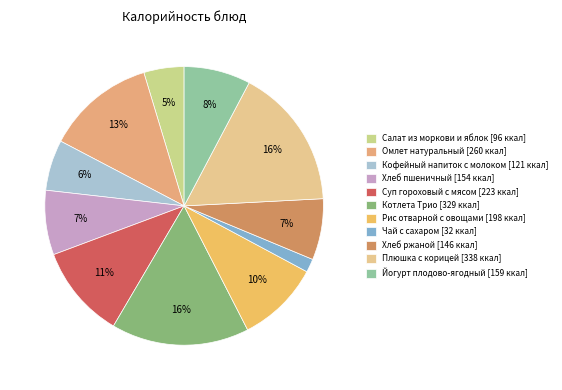

How many slices are in this pie chart?

11